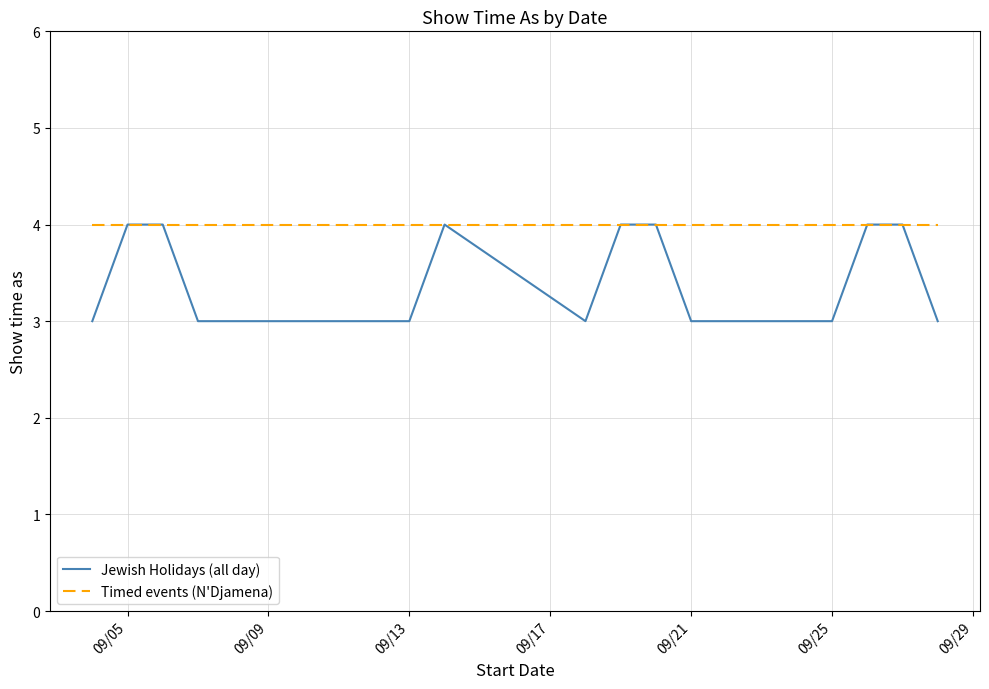

Which series has the largest total across all categories?

Timed events